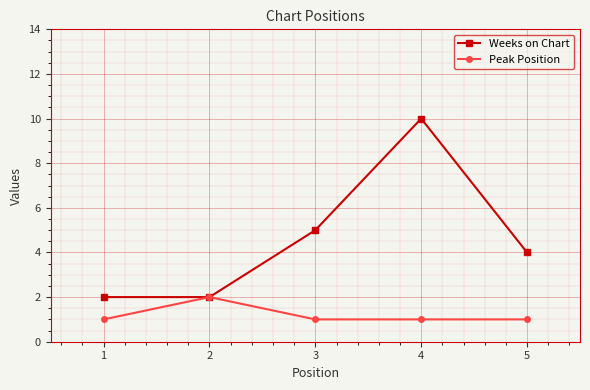

Where is Weeks on Chart nearest to the value 6?

3